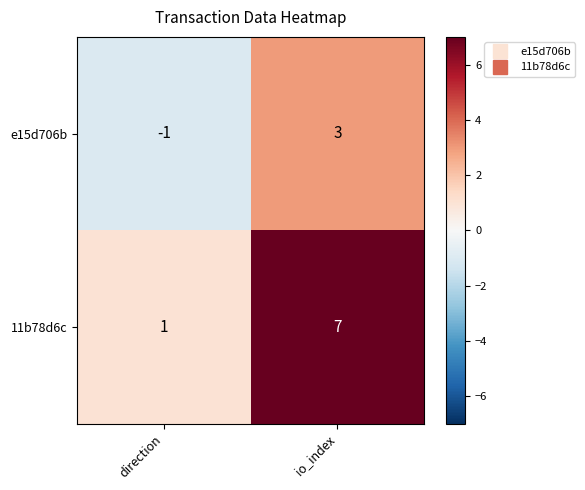

Which series has the widest spread of values?

11b78d6c